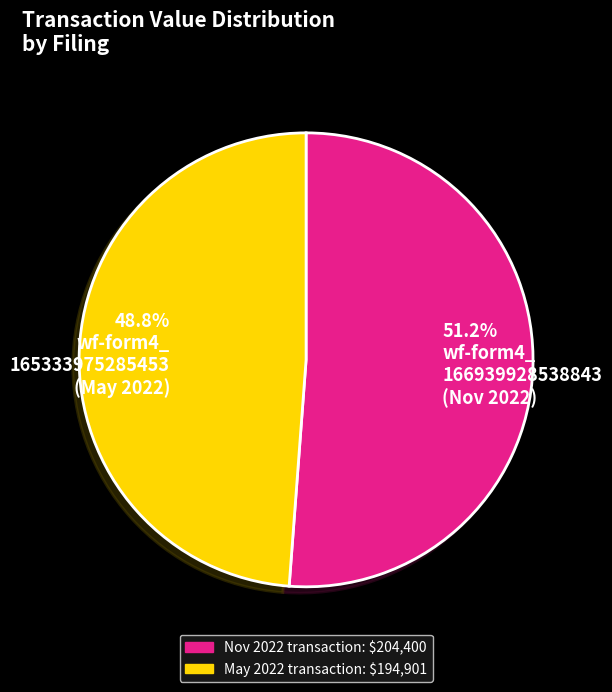

What is the total percentage of 48.8% wf-form4_ 165333975285453 (May 2022) and 51.2% wf-form4_ 166939928538843 (Nov 2022)?

100.0%